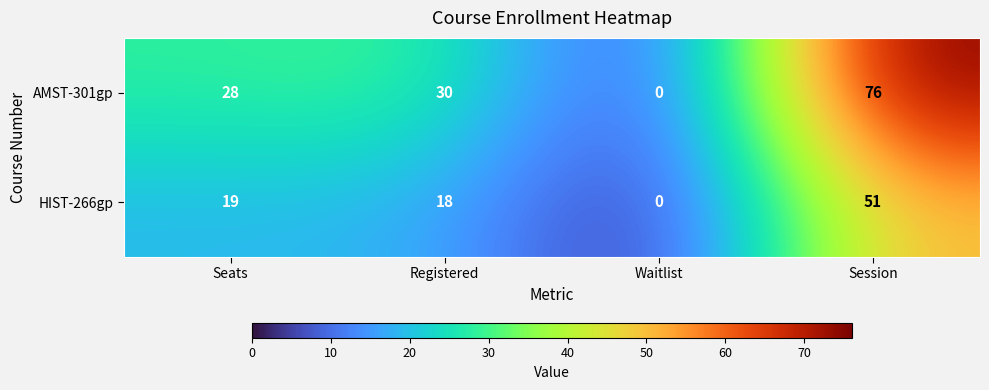

At which label does HIST-266gp reach its minimum?

Waitlist